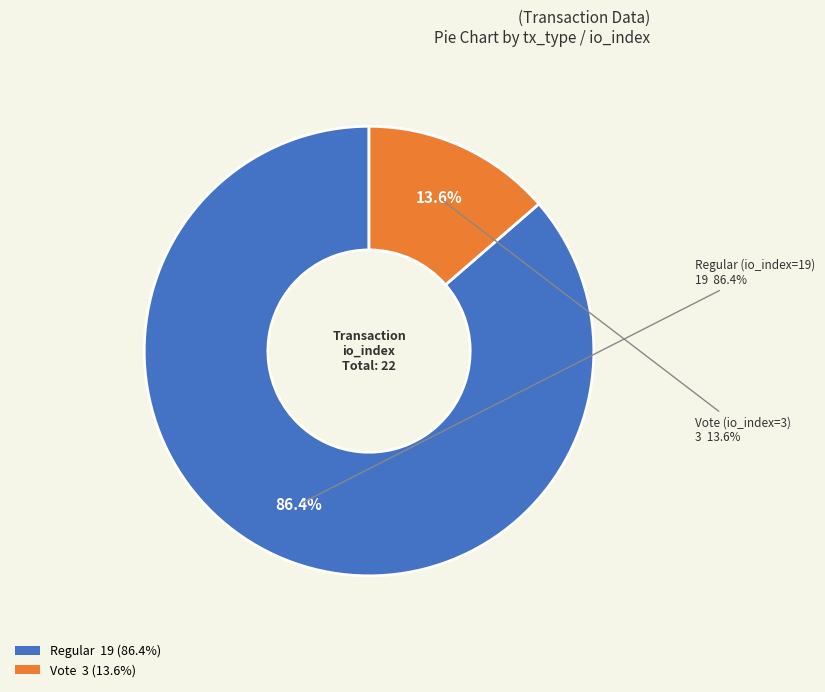

To the nearest percent, what is the average slice percentage?

50%